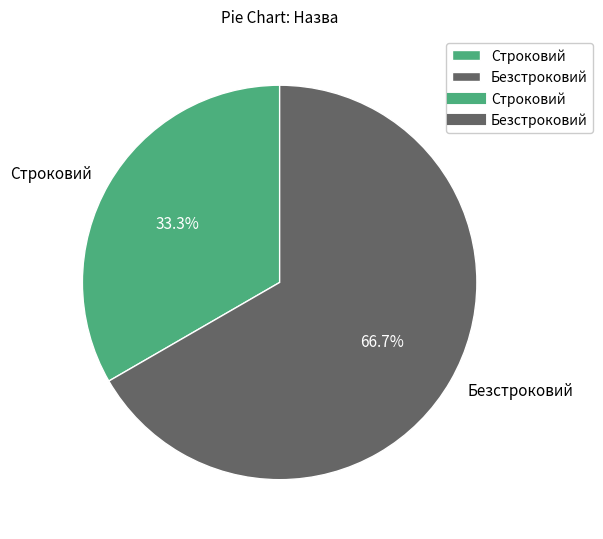

What is the largest slice in the pie chart?

Безстроковий